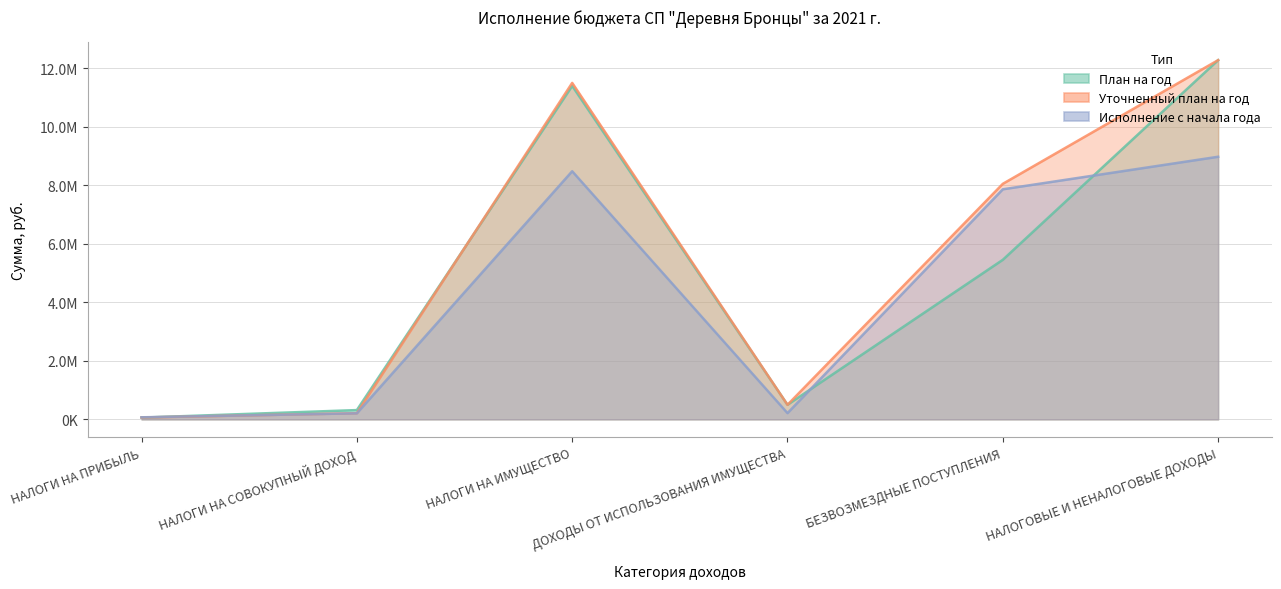

At which category is the sum across all series the highest?

НАЛОГОВЫЕ И НЕНАЛОГОВЫЕ ДОХОДЫ